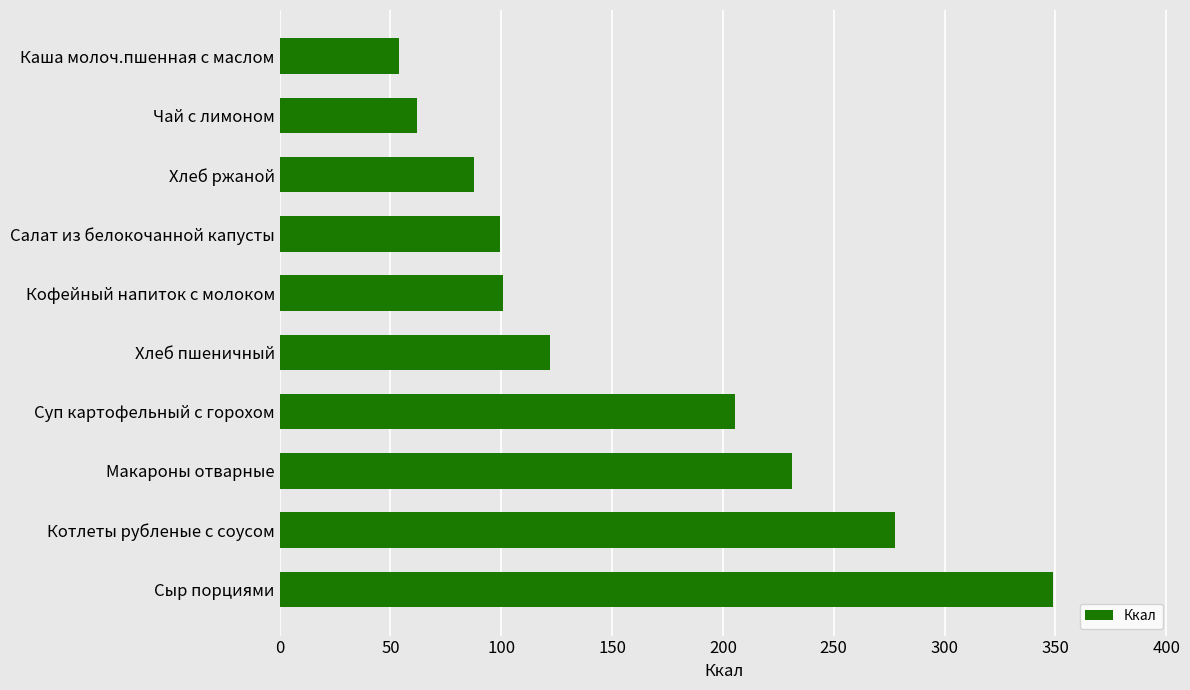

Which has a higher value, Макароны отварные or Хлеб ржаной?

Макароны отварные